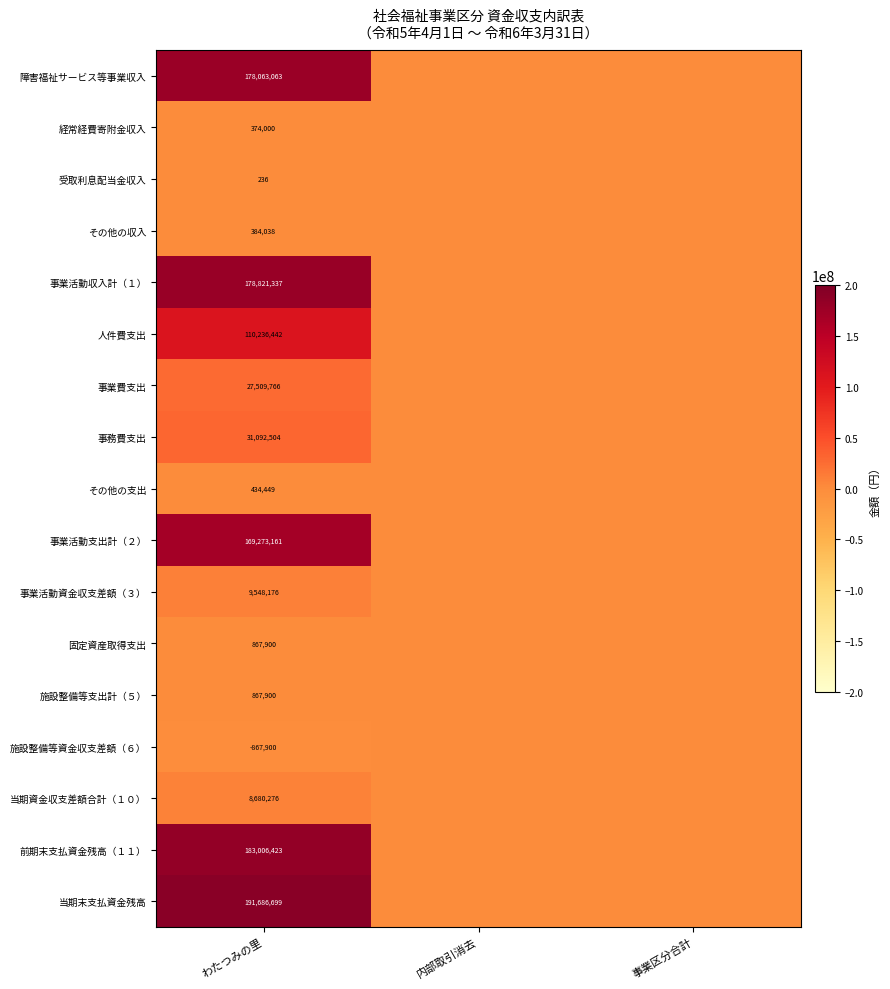

Is it true that 事業活動資金収支差額（３） equals 9548176 at わたつみの里?

True